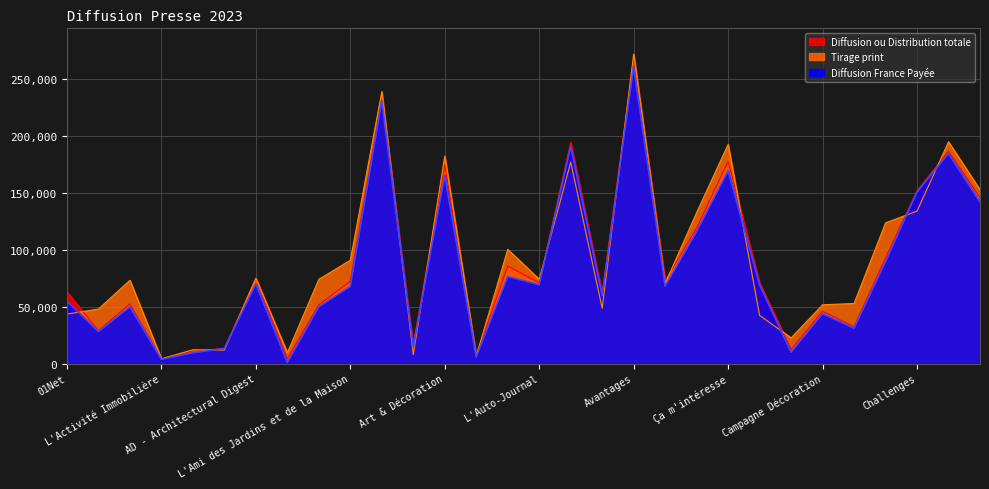

What is the greatest value displayed?

271820